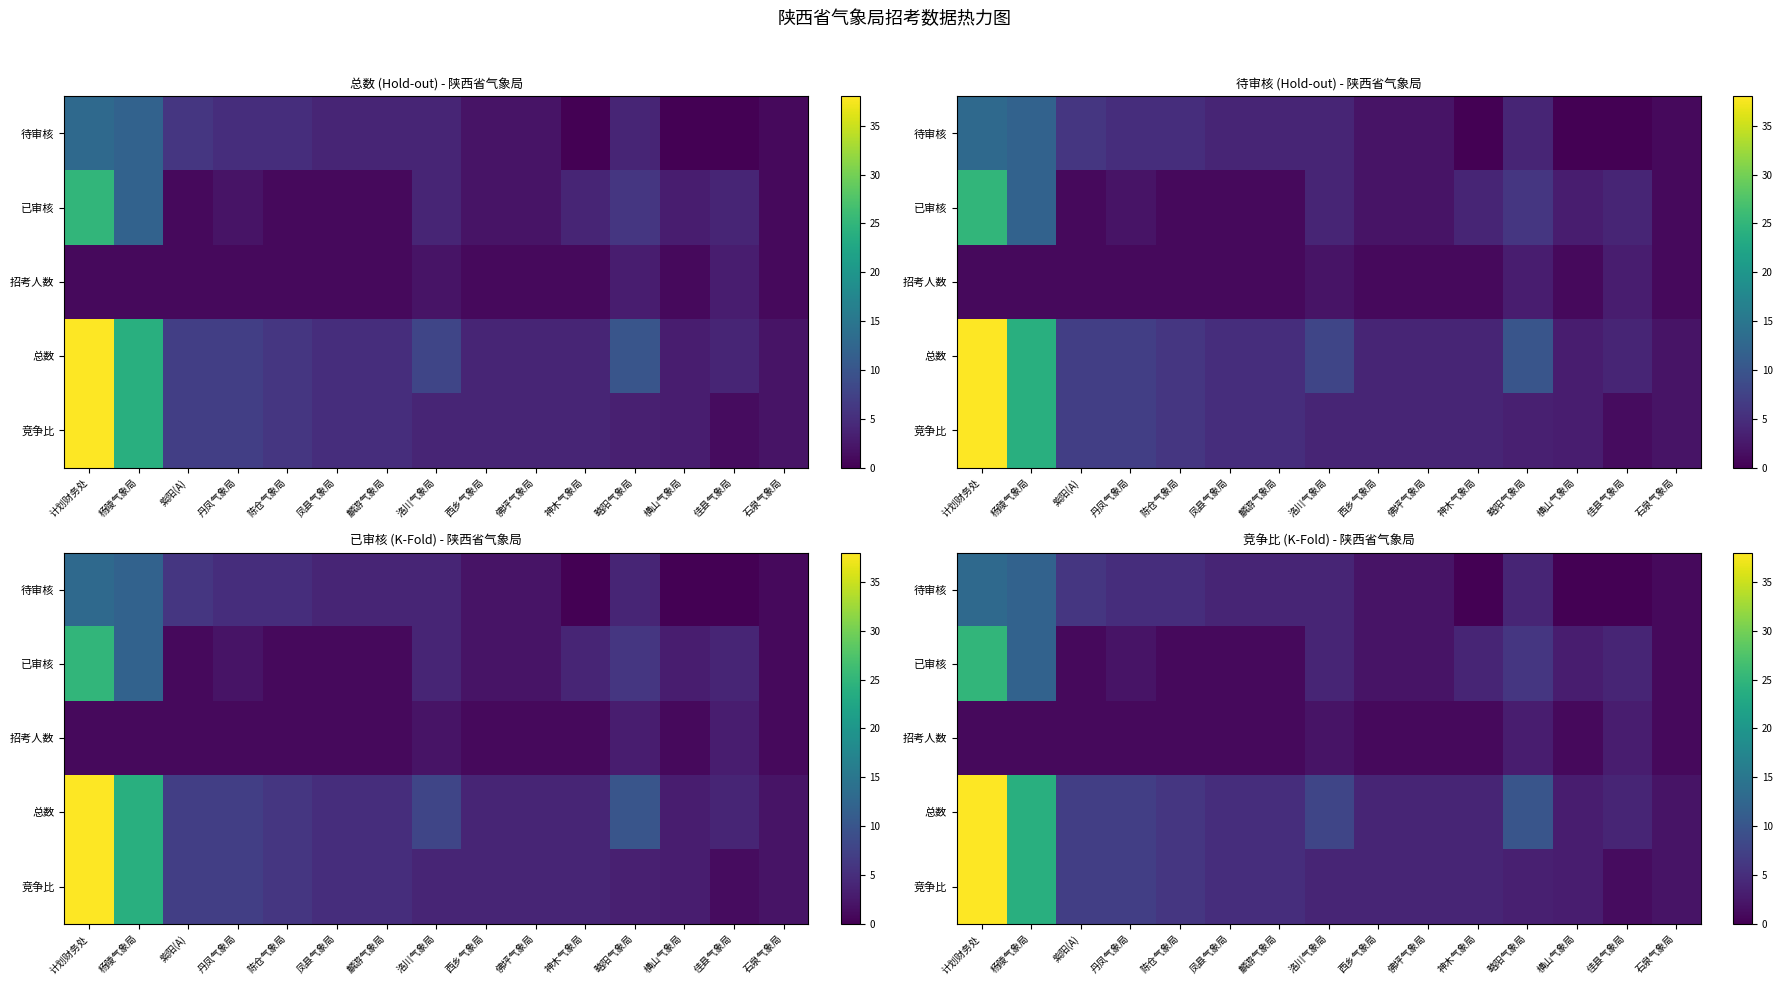

Which series has the largest range (max minus min)?

竞争比